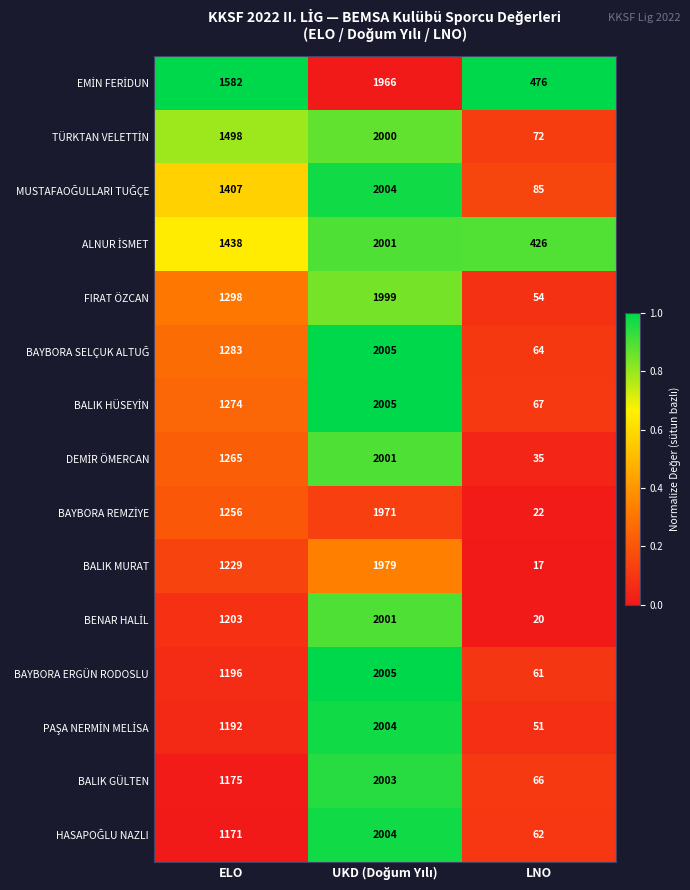

How many FIRAT ÖZCAN values are between 54 and 1999?

3